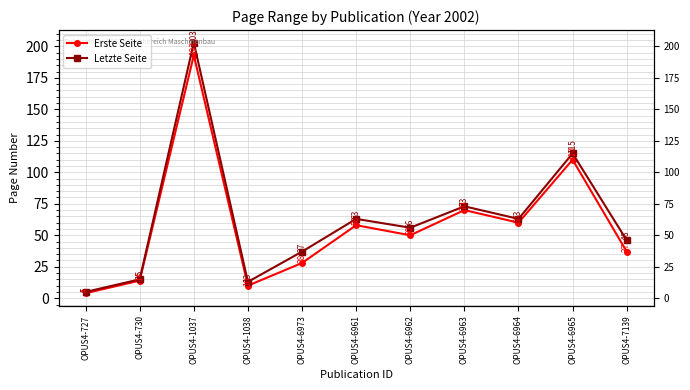

True or false: Letzte Seite has more than 0 points higher than both neighbors.

True